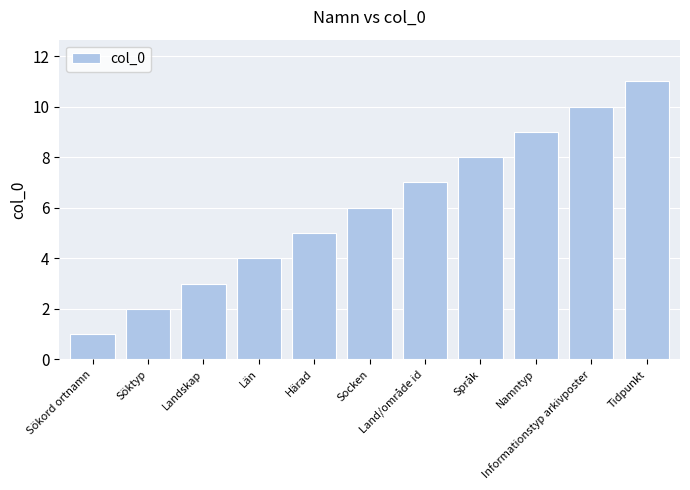

What is the maximum value shown in the chart?

11